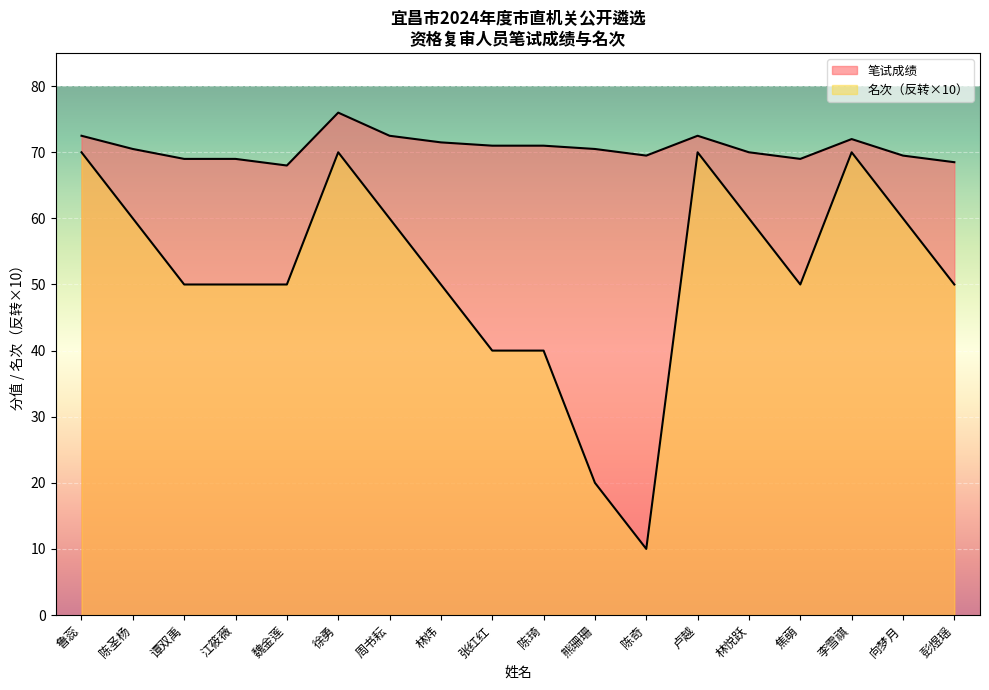

Which series has the largest total across all categories?

笔试成绩